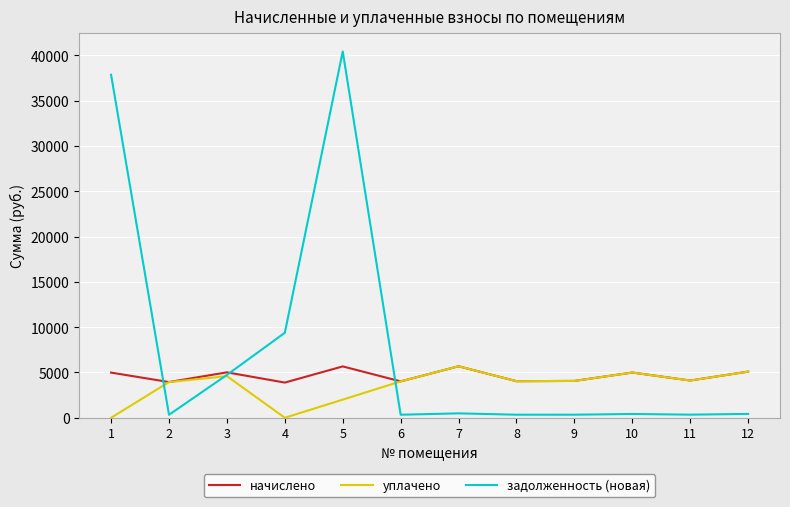

Which series has the largest total across all categories?

задолженность (новая)